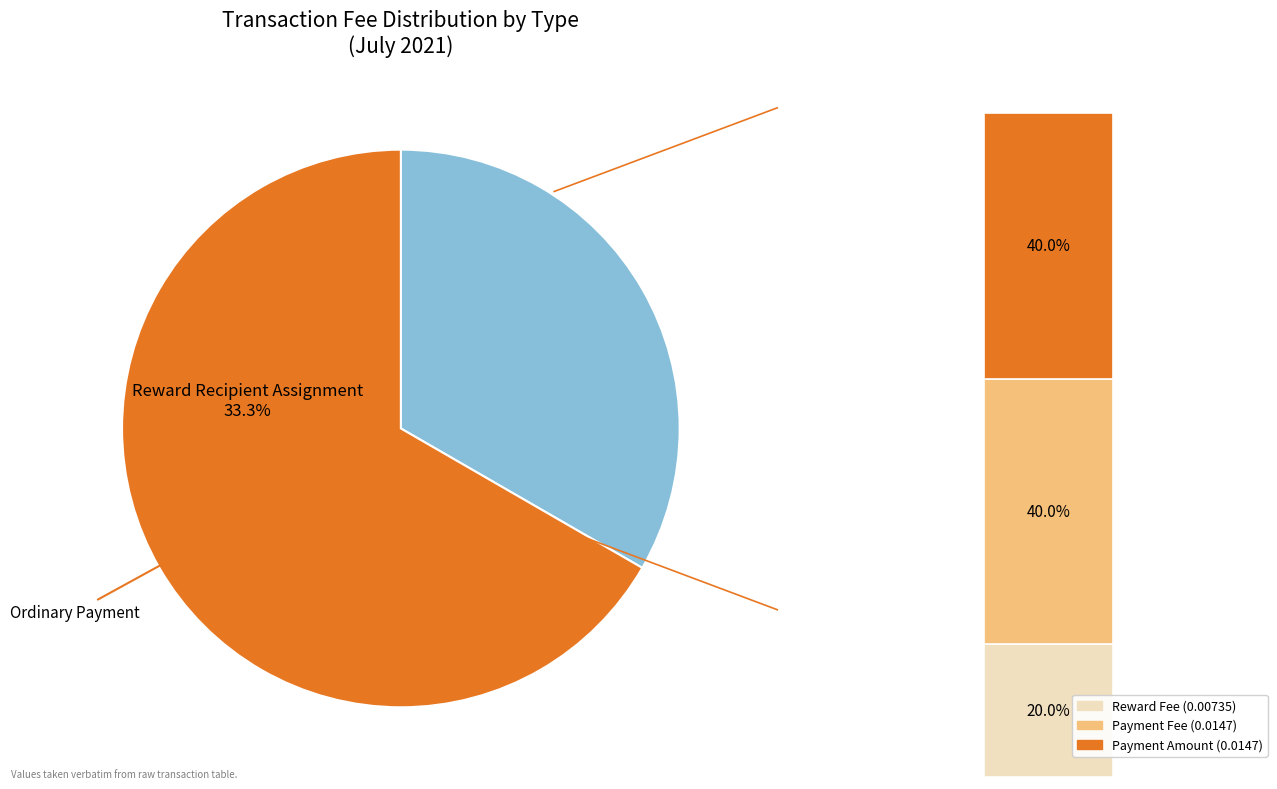

Count the number of slices in the pie.

2